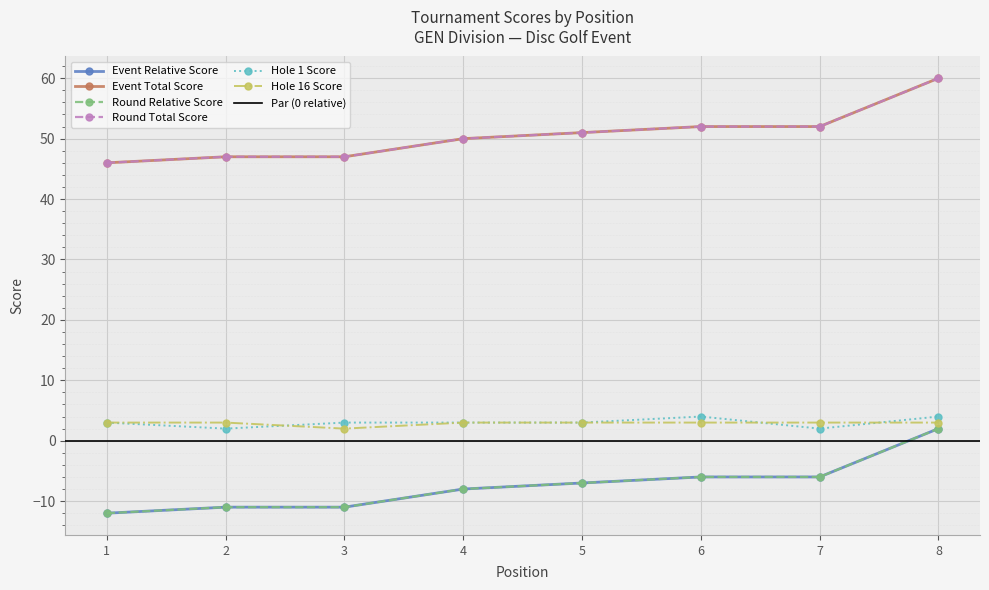

True or false: round_total_score and event_relative_score cross at least once.

False